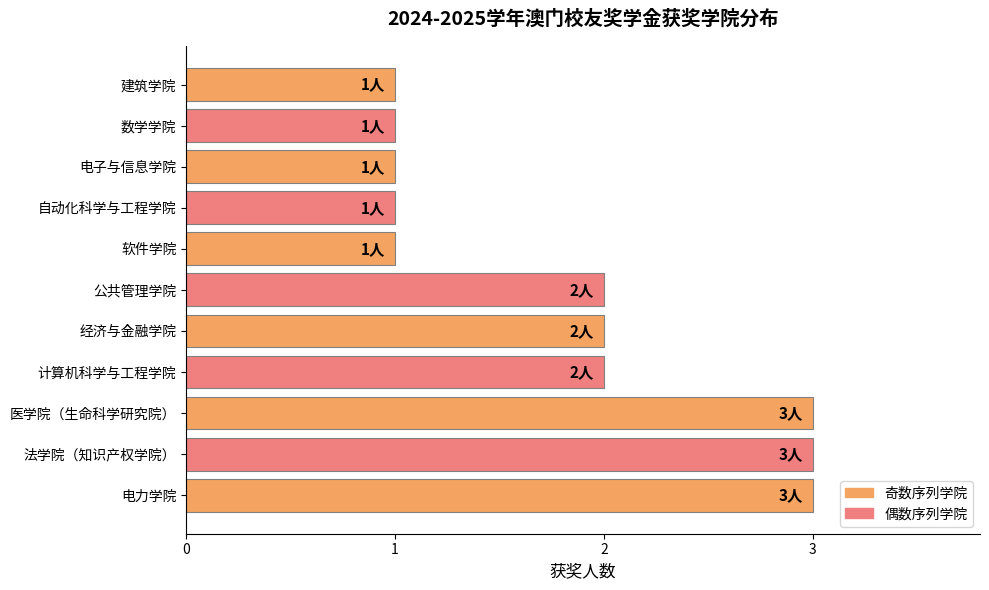

What is the greatest value displayed?

3